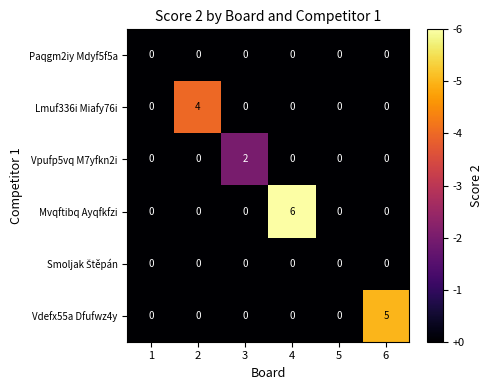

Which series has the widest spread of values?

Mvqftibq Ayqfkfzi